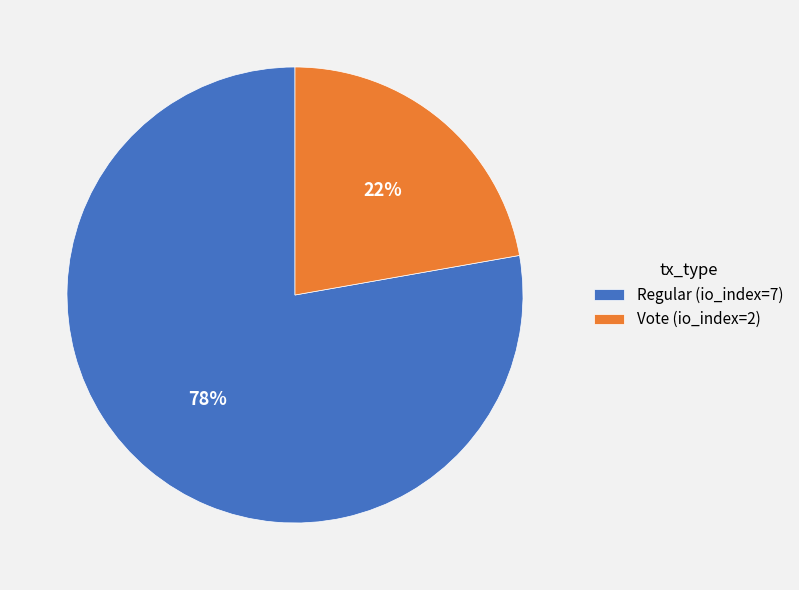

Does Vote (io_index=2) represent more than half of the total?

No